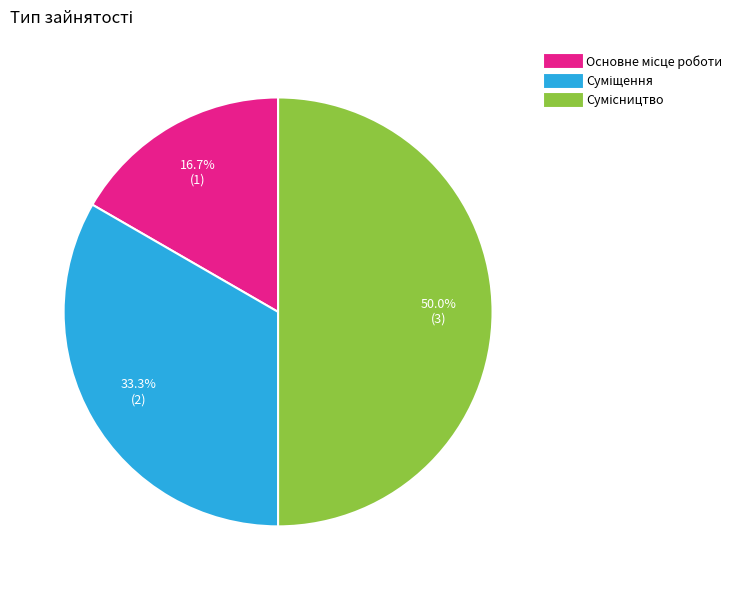

How many slices are in this pie chart?

3